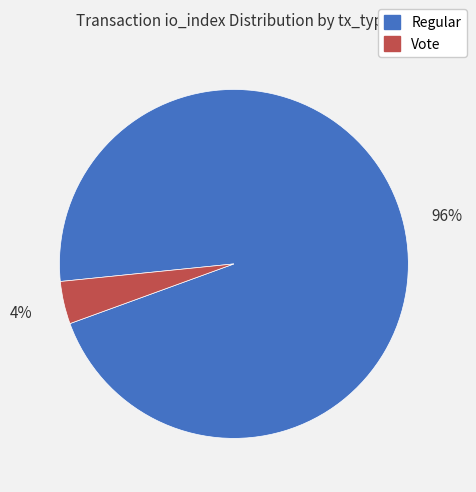

To the nearest percent, what is the difference between the largest and smallest slice percentages?

92%